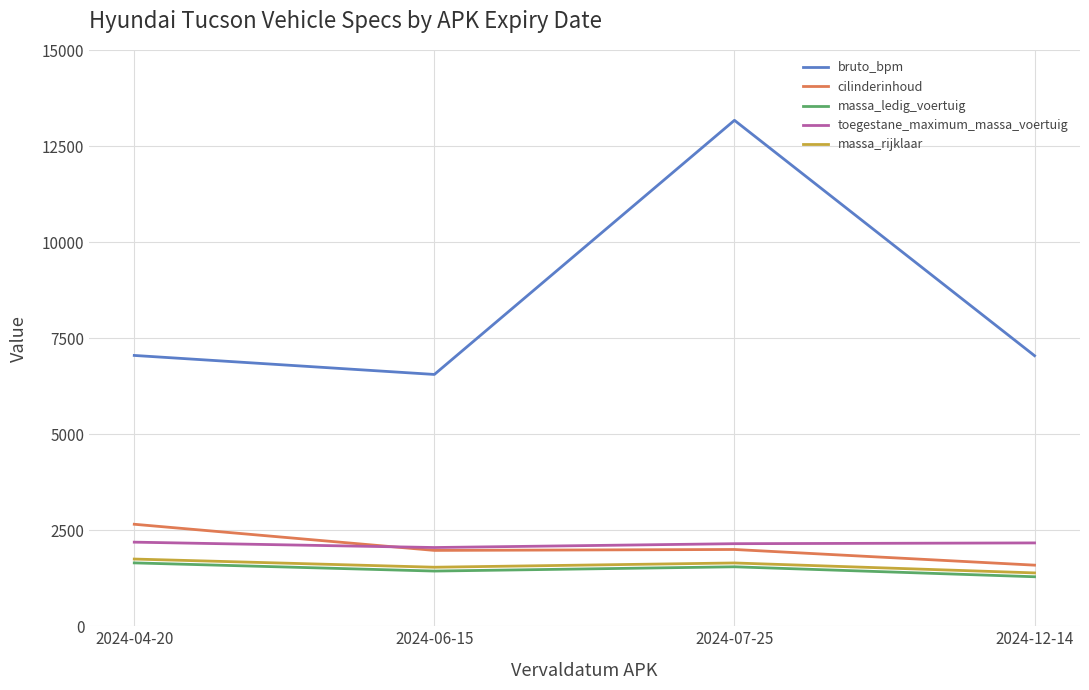

True or false: massa_rijklaar has a value of 1389 at 2024-12-14.

True